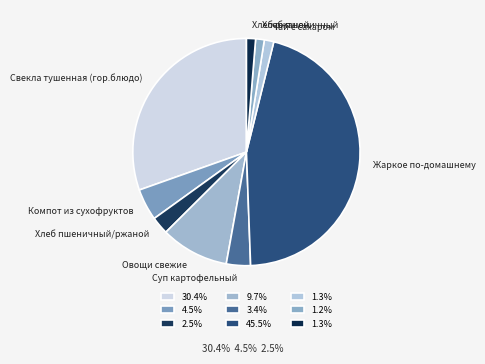

Is it true that Хлеб ржаной is 1% of the pie?

True